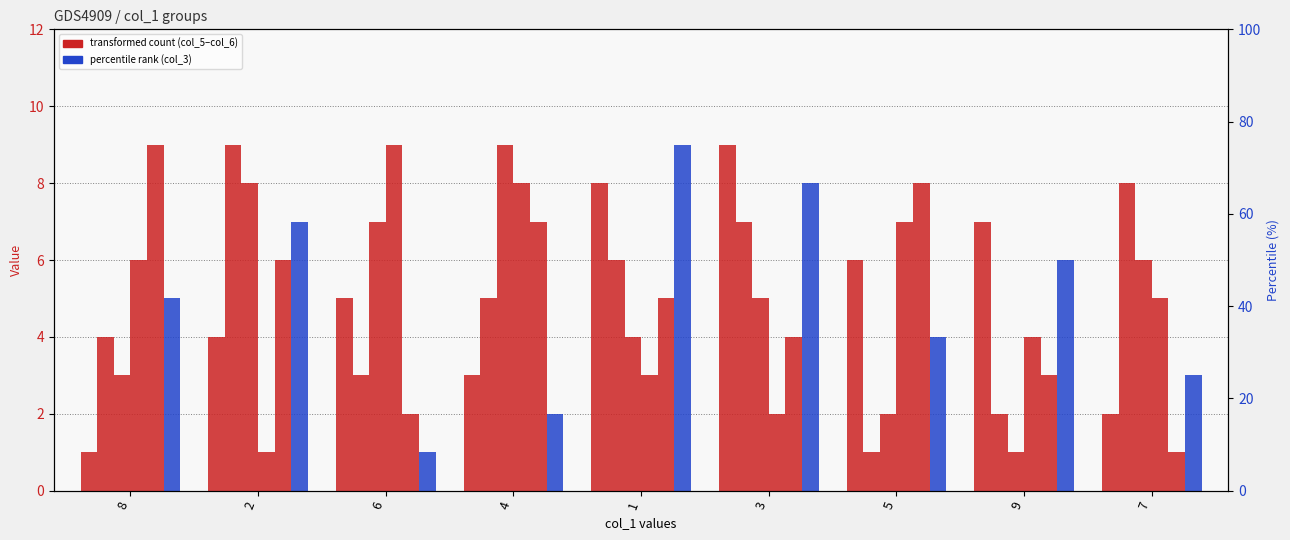

Reading left to right, extract all data points from this chart.

col_5: 1	4	5	3	8	9	6	7	2
col_2: 4	9	3	5	6	7	1	2	8
col_8: 3	8	7	9	4	5	2	1	6
col_9: 6	1	9	8	3	2	7	4	5
col_6: 9	6	2	7	5	4	8	3	1
col_3: 5	7	1	2	9	8	4	6	3